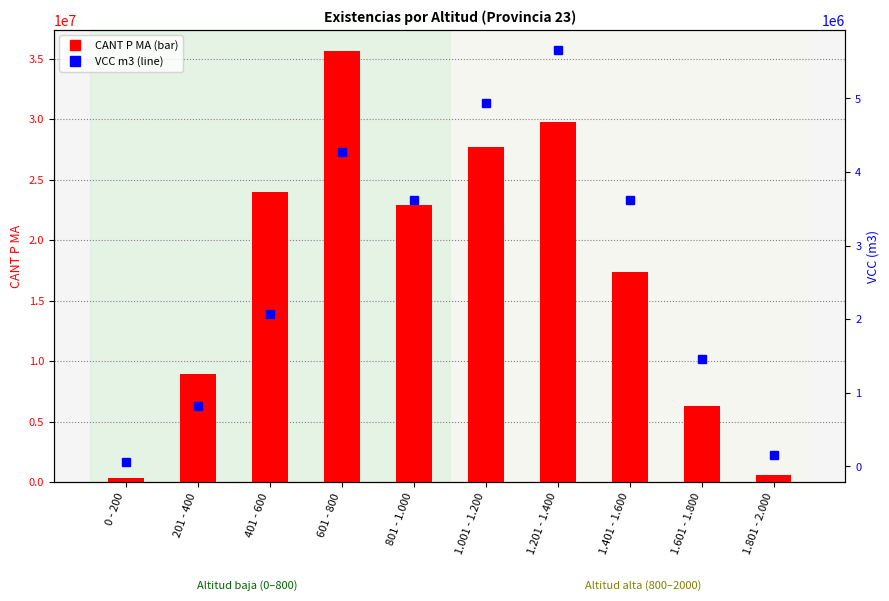

Which series has the largest range (max minus min)?

CANT P MA